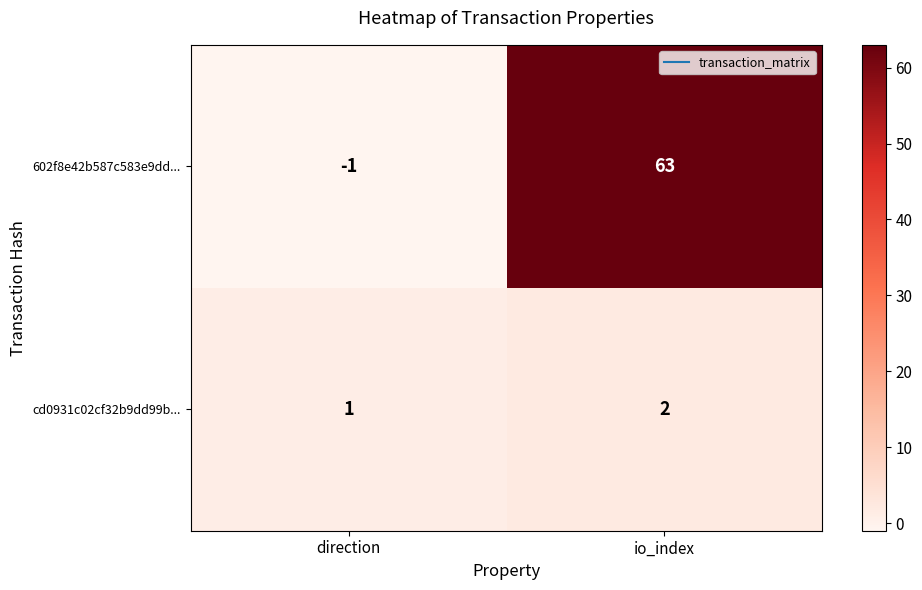

How many distinct data groups are displayed?

2